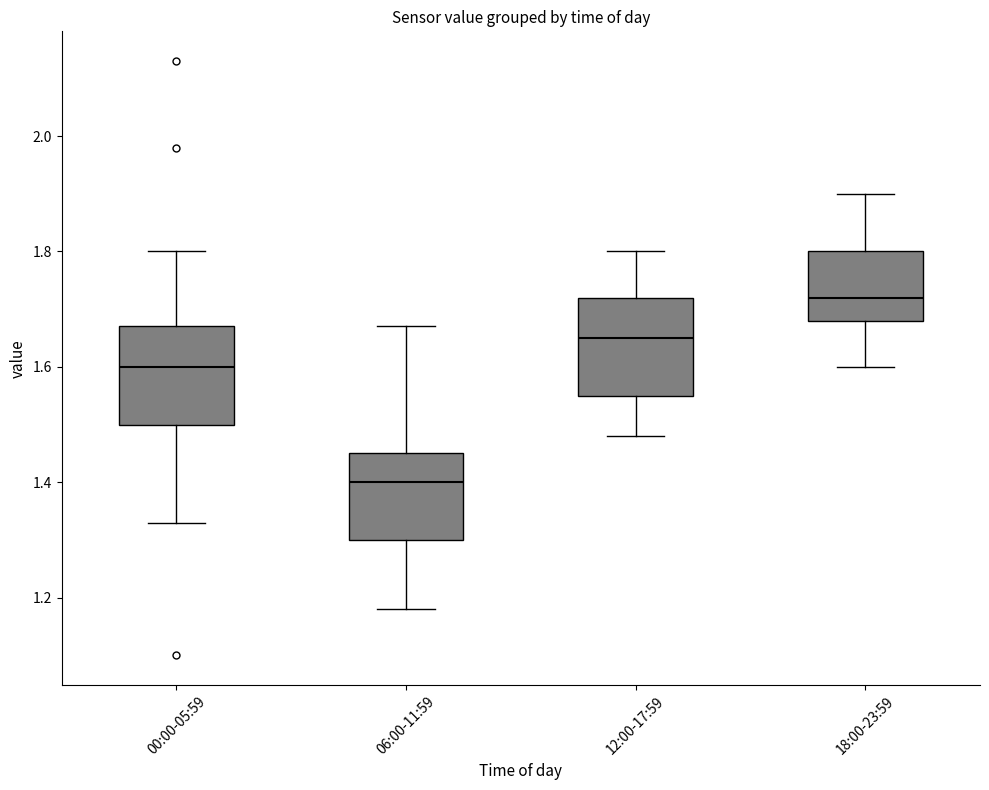

Reading left to right, read every box against the y-axis: the position of its median line, the range the box covers, and the ends of its whiskers. The values are not printed on the chart, so give them approximately, as read against the axis.

00:00-05:59: median 1.60, box 1.50 to 1.68, whiskers 1.34 to 1.80
06:00-11:59: median 1.40, box 1.30 to 1.46, whiskers 1.18 to 1.68
12:00-17:59: median 1.66, box 1.56 to 1.72, whiskers 1.48 to 1.80
18:00-23:59: median 1.72, box 1.68 to 1.80, whiskers 1.60 to 1.90